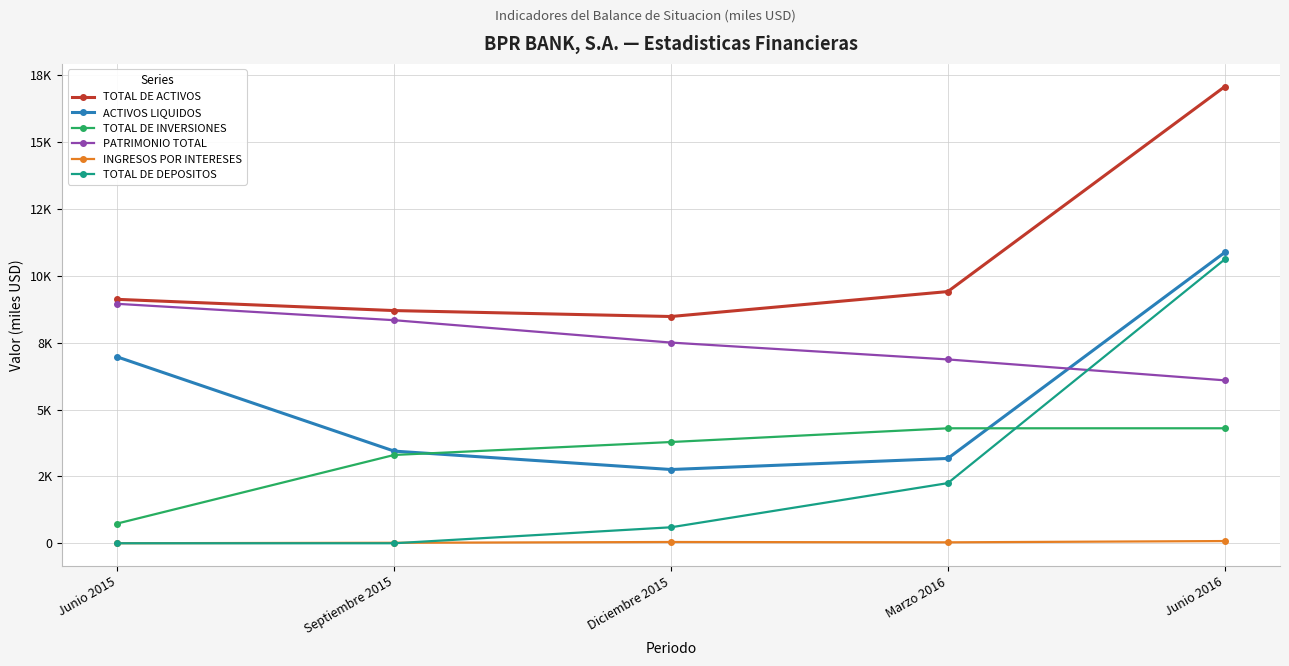

Does the chart have visible grid lines?

Yes